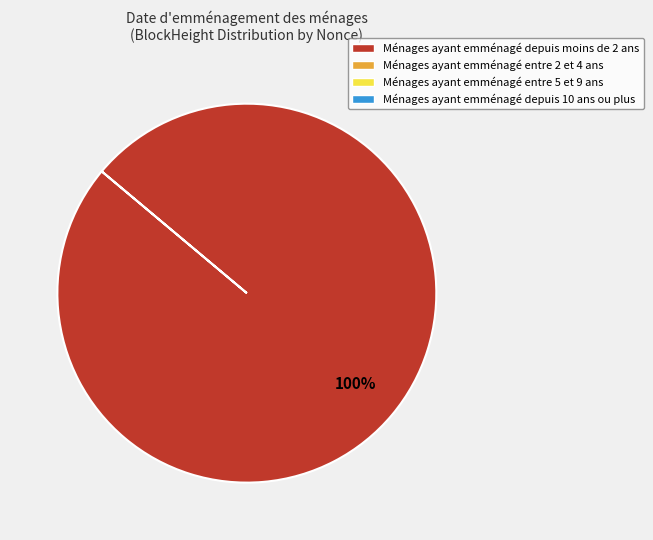

Is there a majority slice in this chart?

Yes